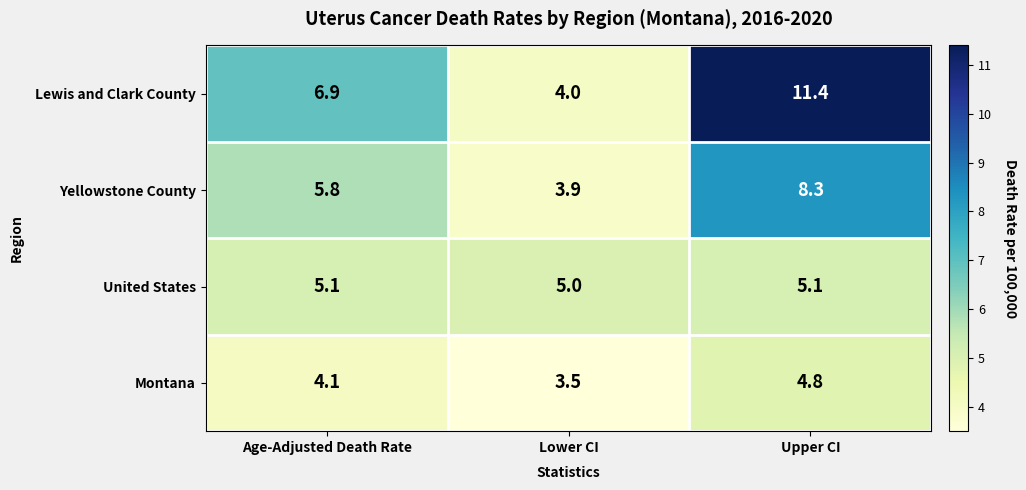

What is the minimum value shown in the chart?

3.5